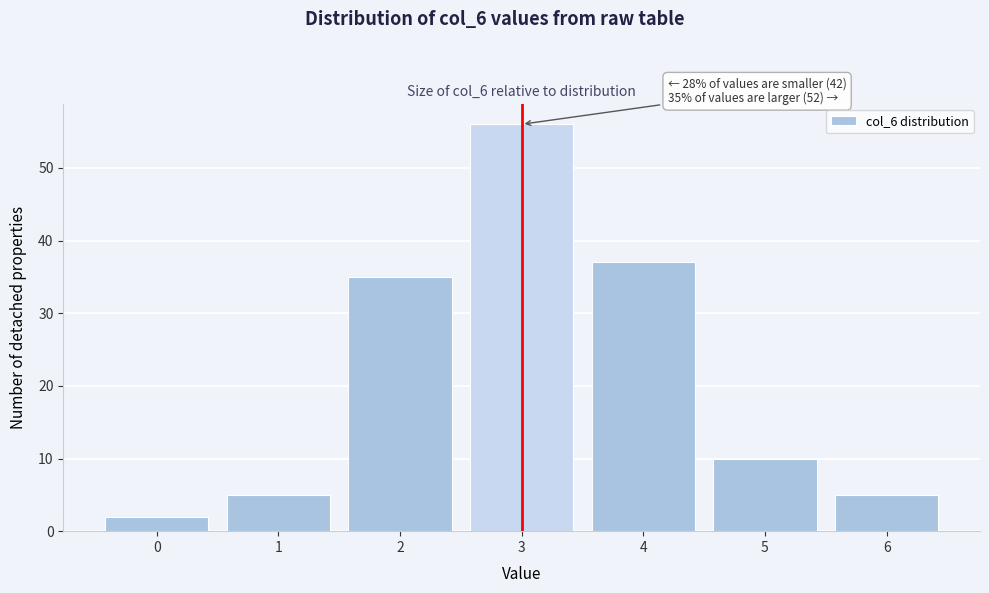

Over which range of the x-axis is the bar tallest?

2.5 to 3.5